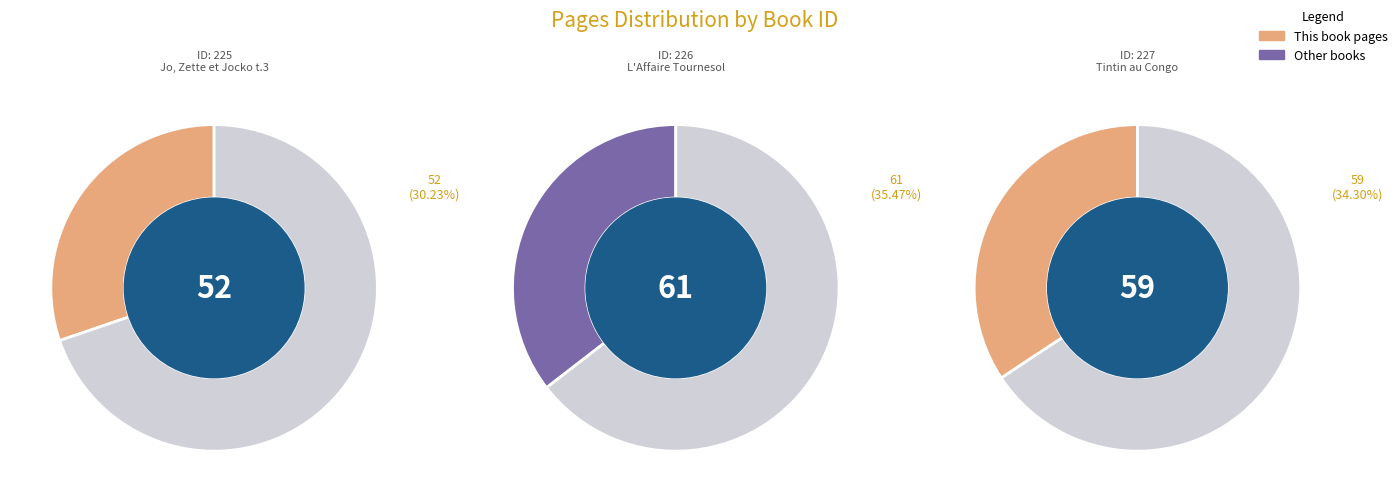

Count the number of slices in the pie.

3